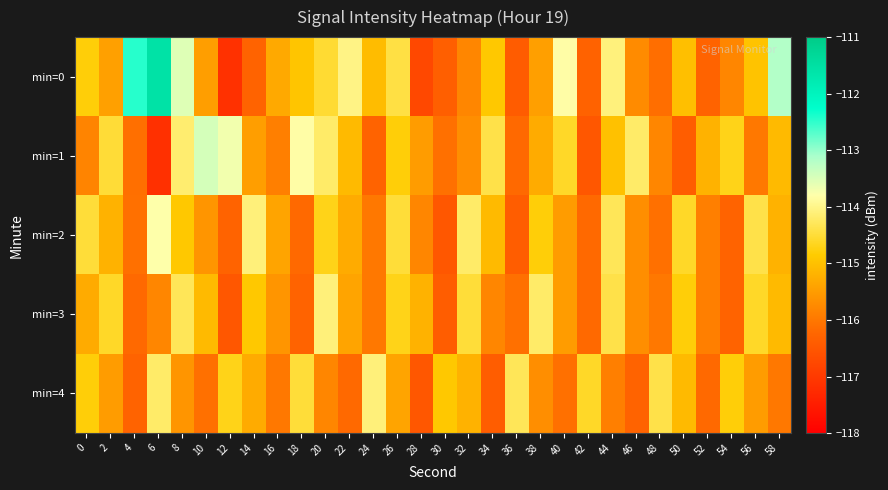

Rank the series by their maximum value, from lowest to highest.

min=3, min=4, min=2, min=1, min=0